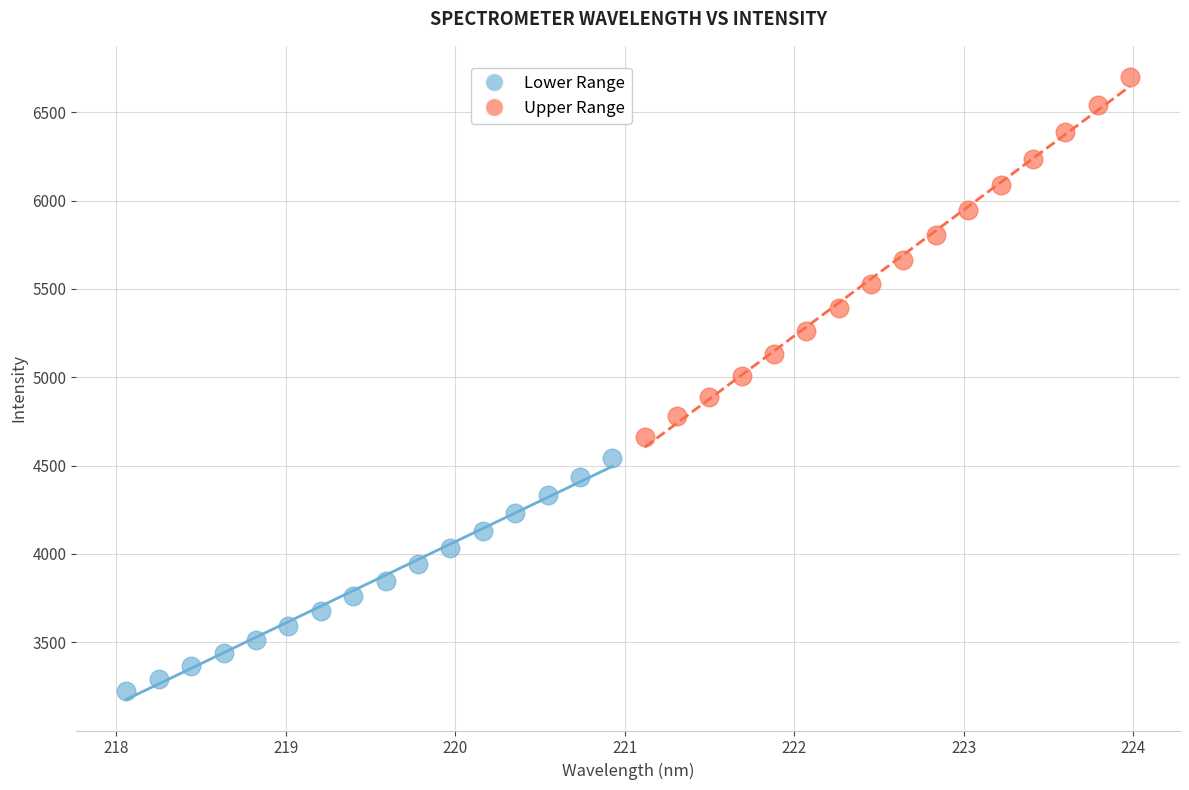

Which series contains the highest Y value?

Upper Range